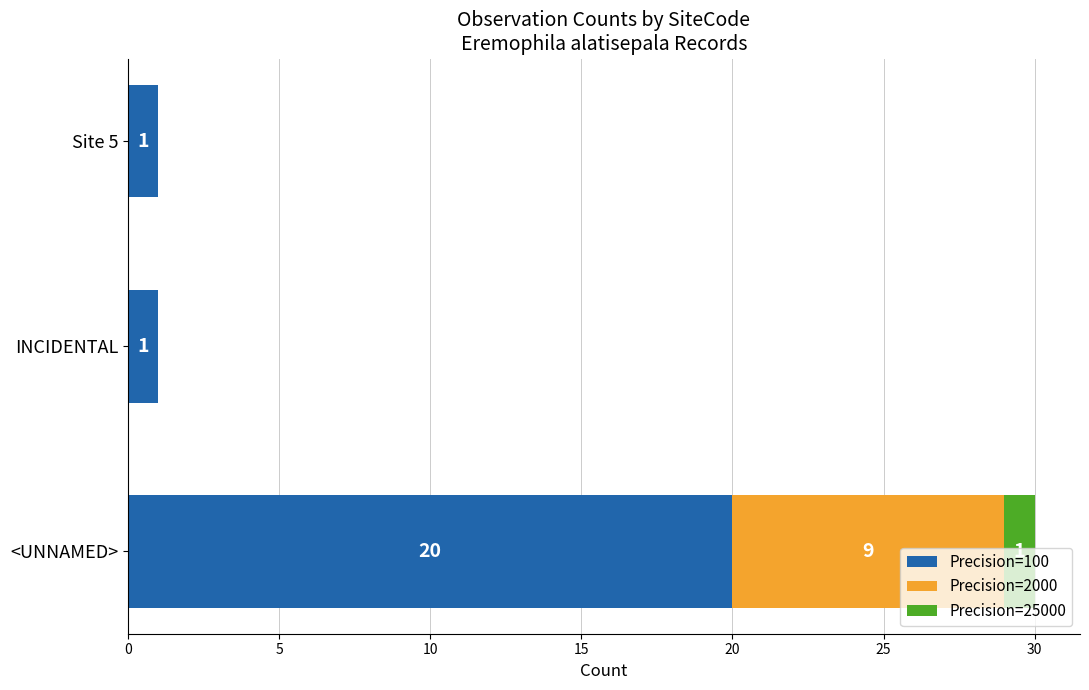

True or false: Precision=100 has a value of 8 at <UNNAMED>.

False